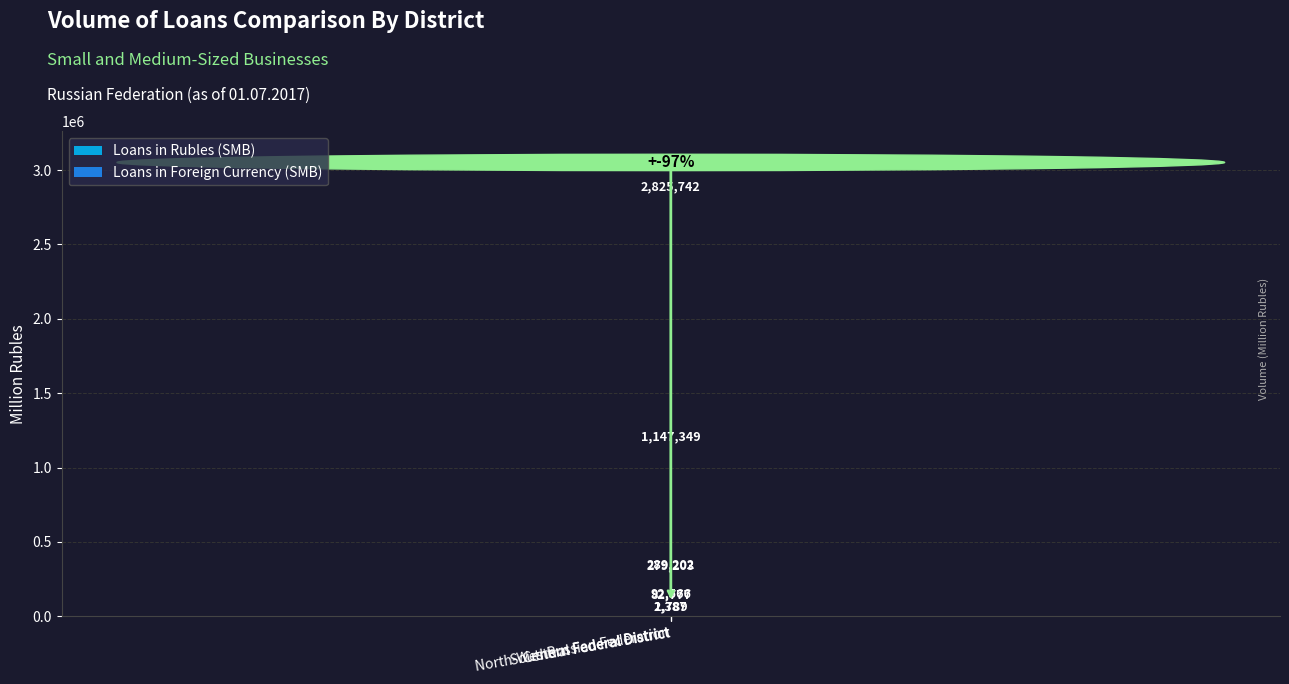

Which series has the largest total across all categories?

Loans in Rubles (SMB)